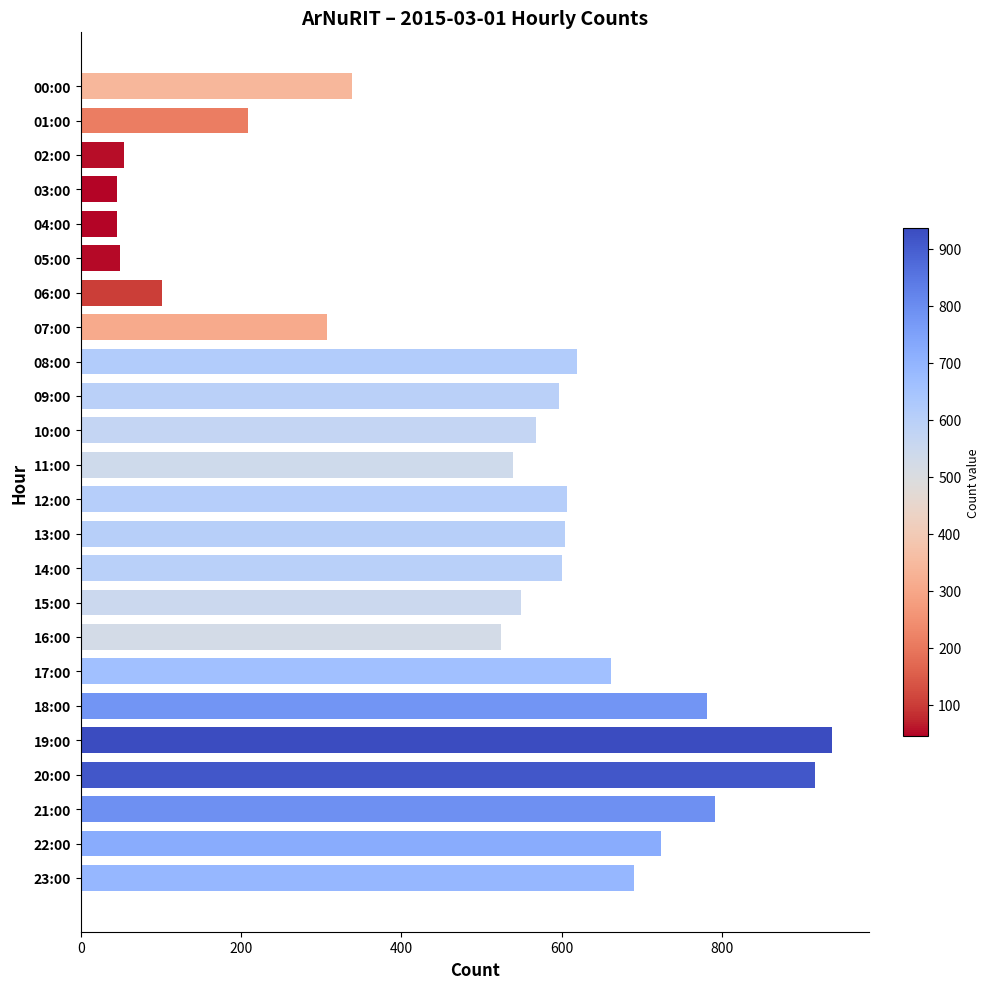

How many values are below 597?

12